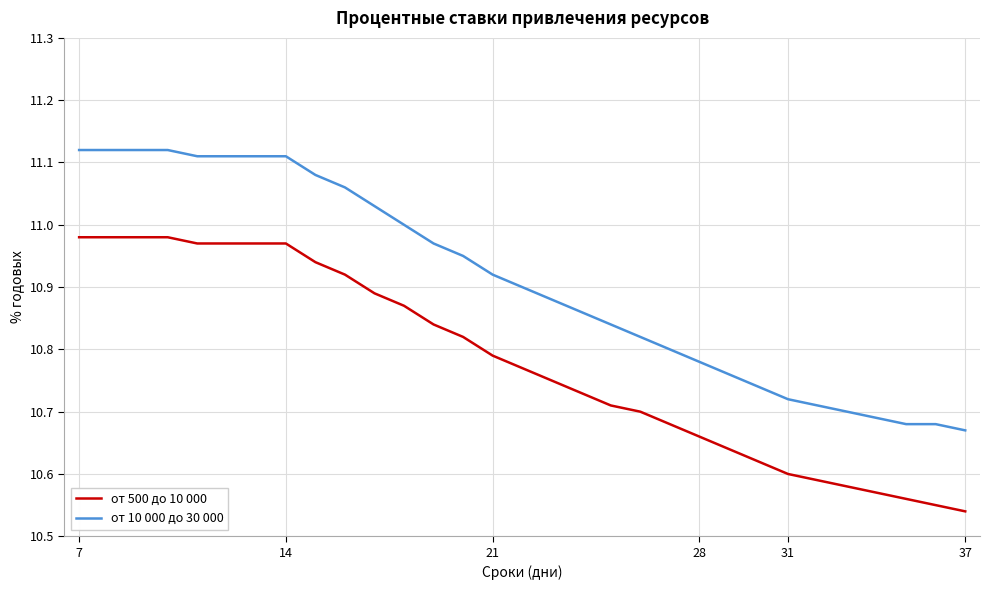

True or false: от 500 до 10 000 and от 10 000 до 30 000 cross at least once.

False